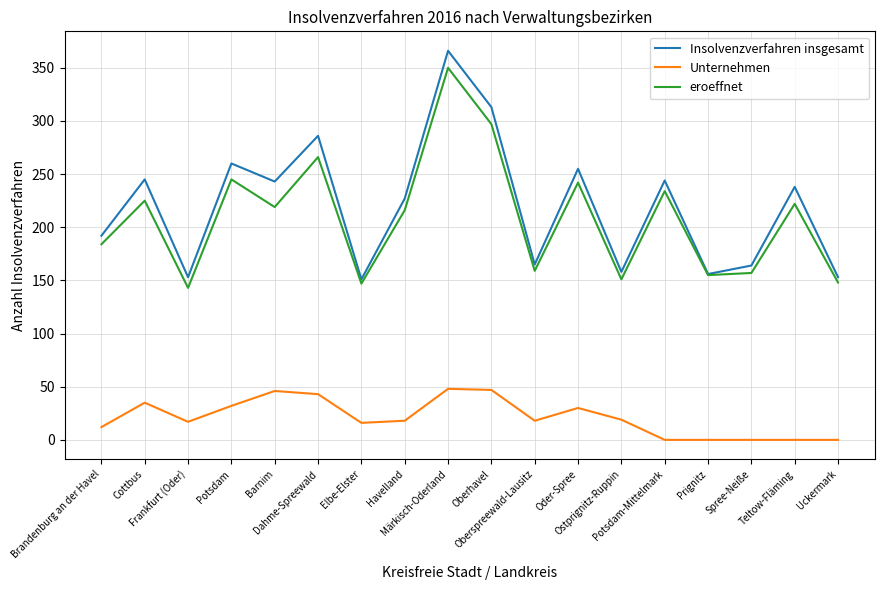

Which series has the widest spread of values?

Insolvenzverfahren insgesamt